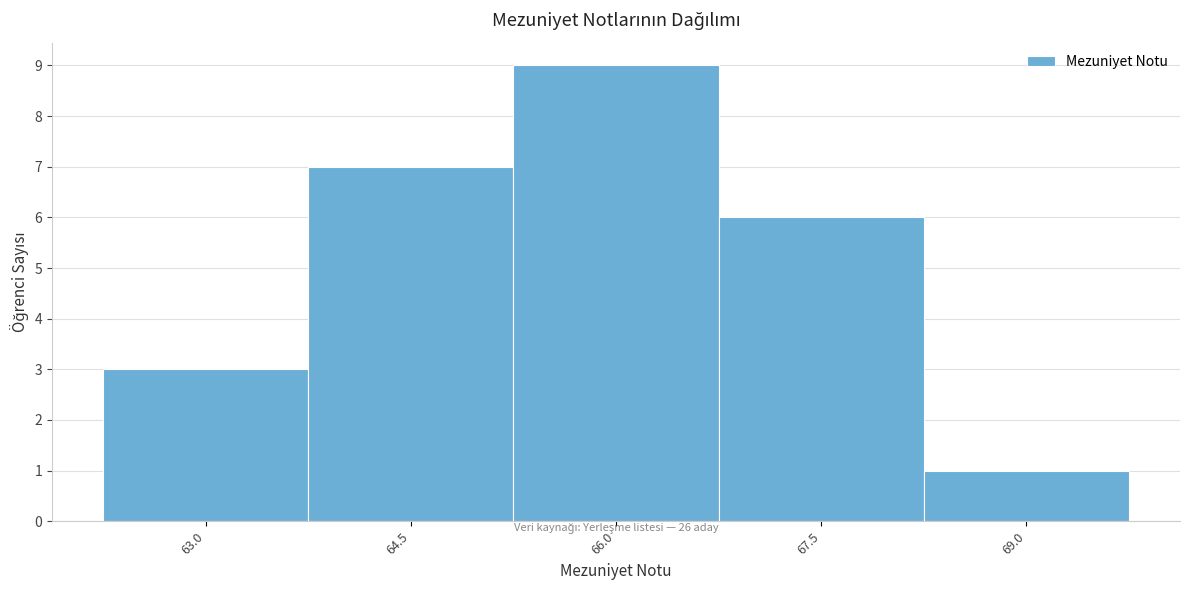

Reading left to right, what are all the values shown in this chart?

63.0=3	64.5=7	66.0=9	67.5=6	69.0=1